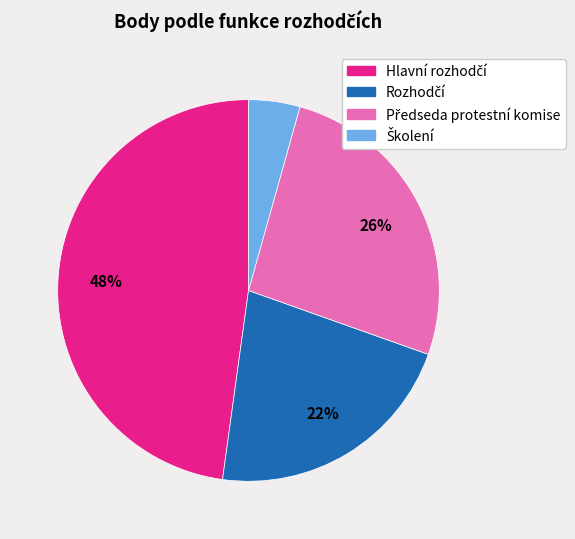

How many segments does this pie chart have?

4